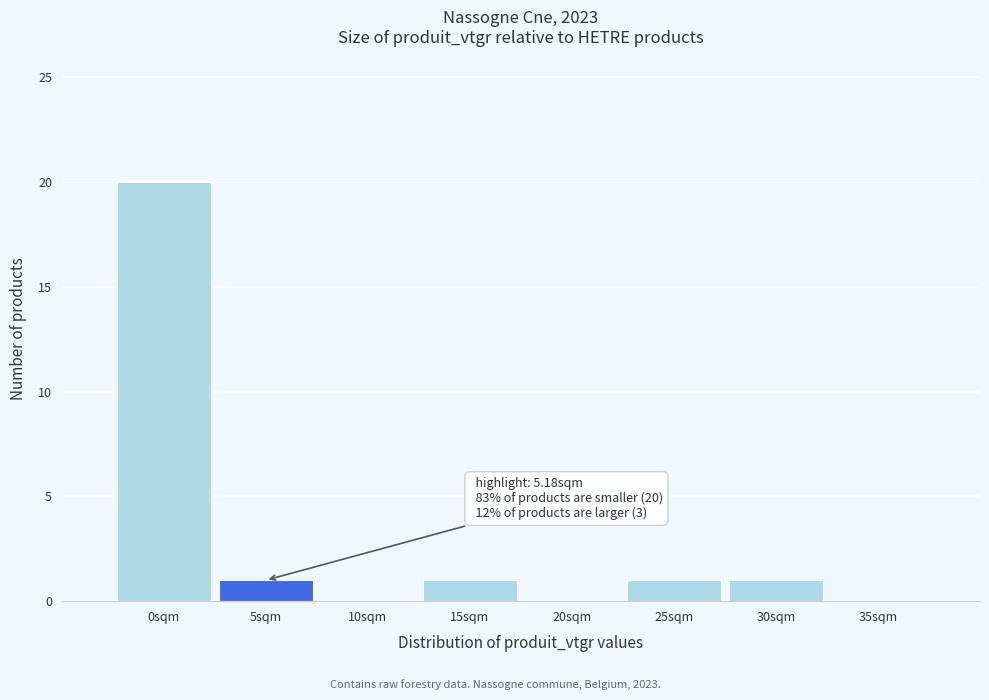

Reading left to right, transcribe all the data shown in this chart.

0sqm=20	5sqm=1	10sqm=0	15sqm=1	20sqm=0	25sqm=1	30sqm=1	35sqm=0